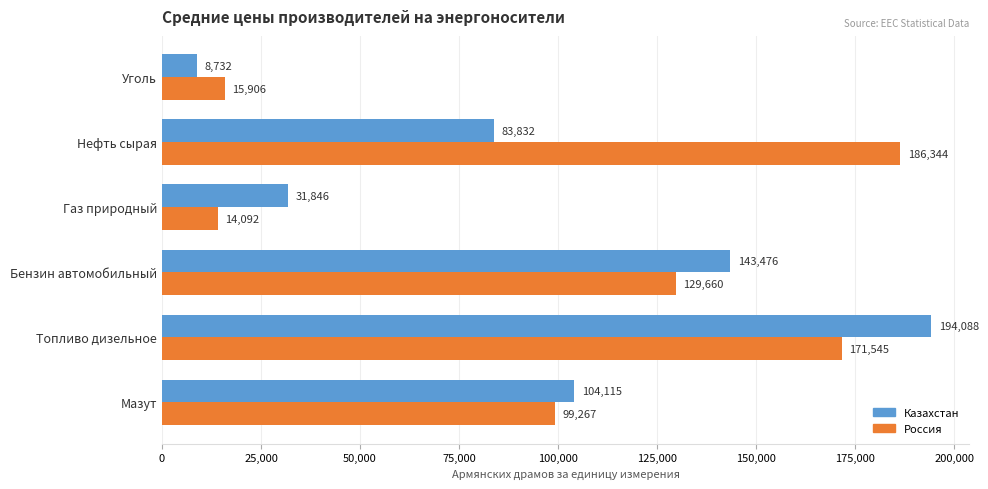

At how many categories does at least one series exceed 142374?

3